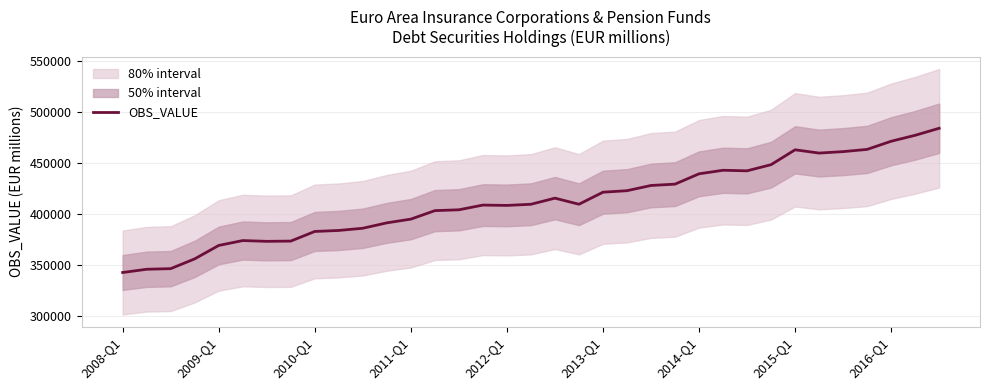

What is the maximum value for OBS_VALUE?

484191.0